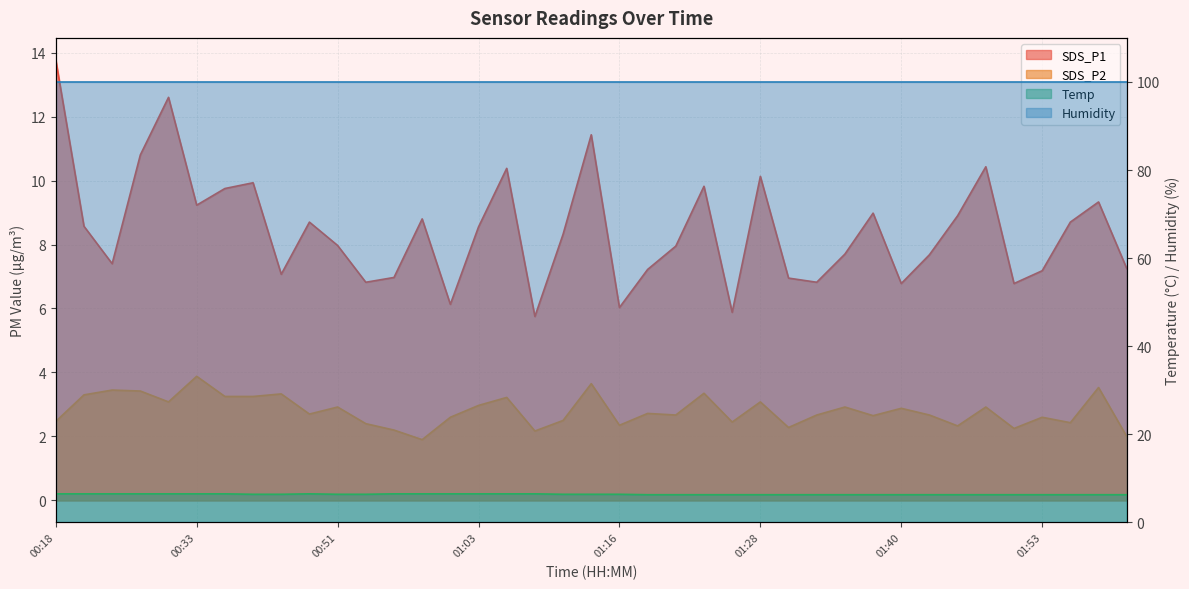

What is the label of the 12th point from the right?

01:33